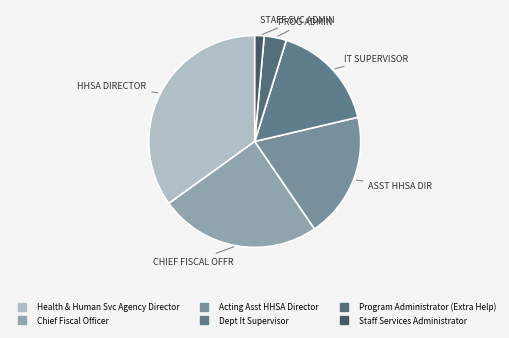

Rank the categories by value from highest to lowest.

Health & Human Svc Agency Director, Chief Fiscal Officer, Acting Asst HHSA Director, Dept It Supervisor, Program Administrator (Extra Help), Staff Services Administrator